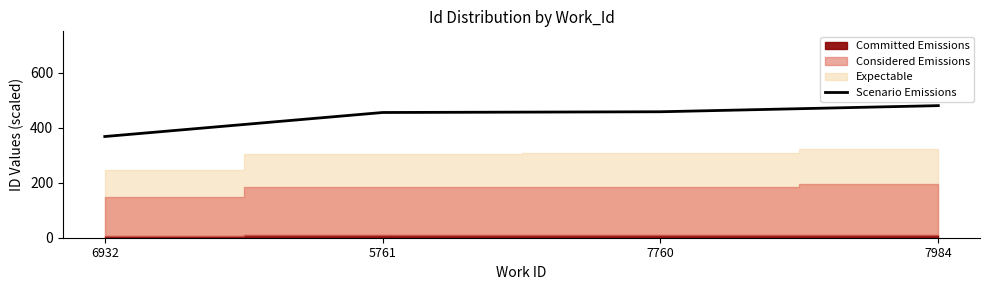

Reading left to right, transcribe all the data shown in this chart.

6932=367.7	5761=455.1	7760=457.7	7984=480.0